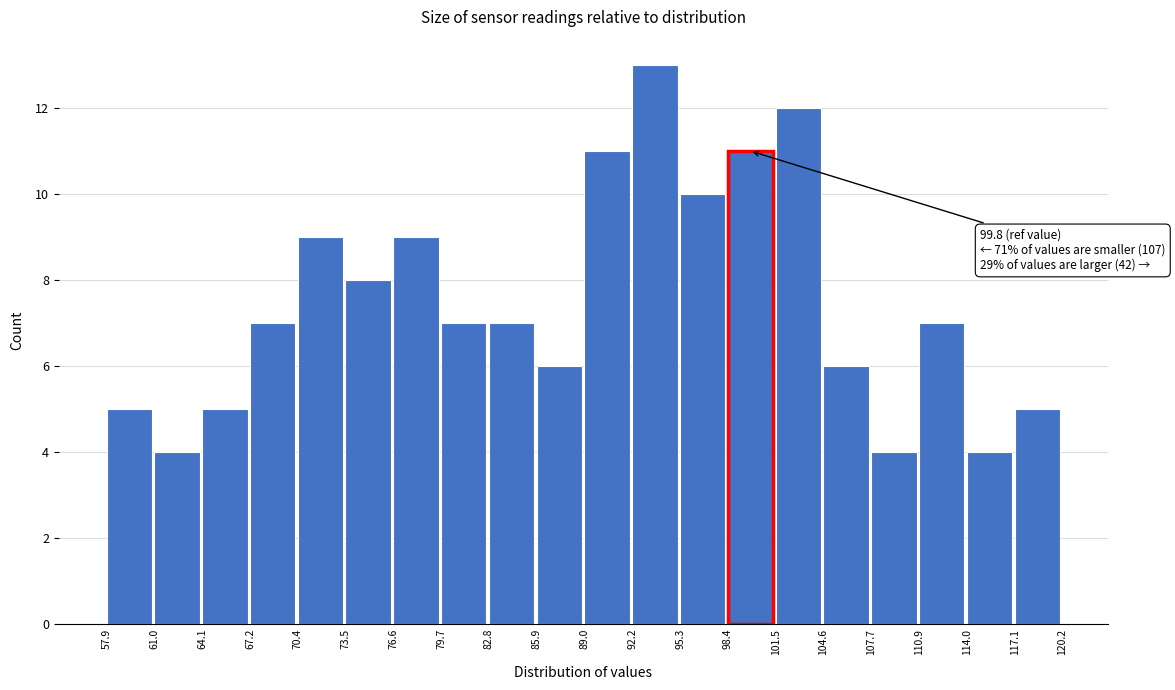

Which range on the x-axis has the tallest bar?

92.2 to 95.3